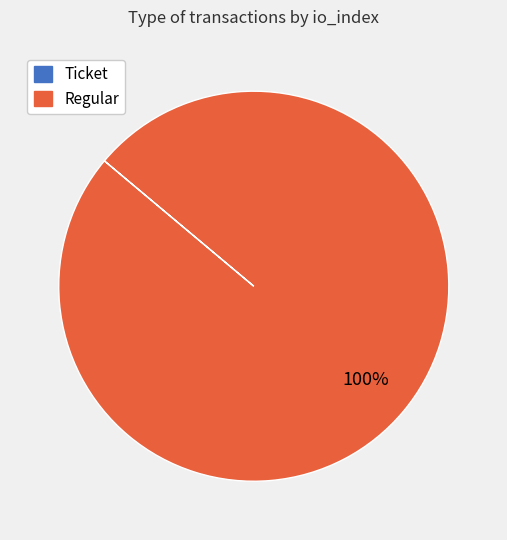

To the nearest percent, what portion does Regular represent?

100%